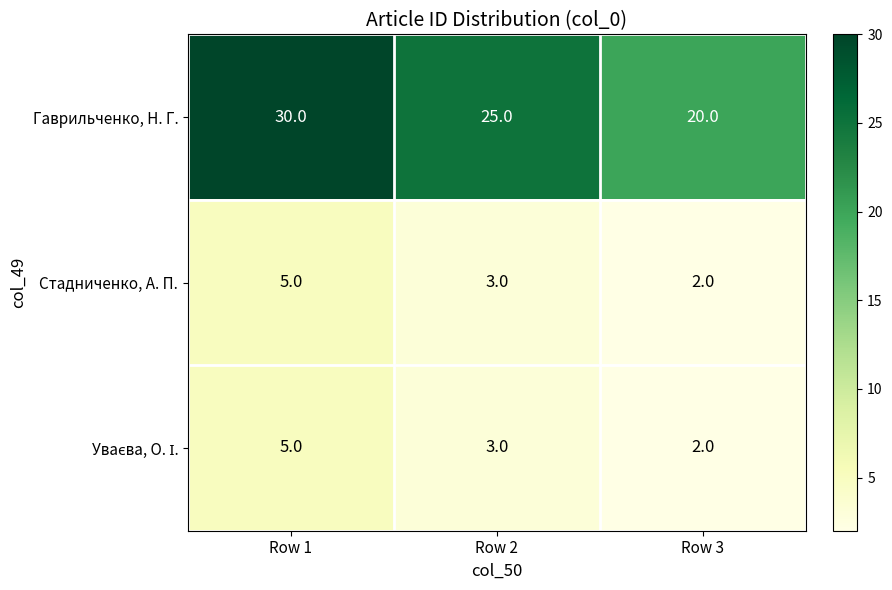

What is the difference between the Гаврильченко, Н. Г. values at Row 1 and Row 2?

5